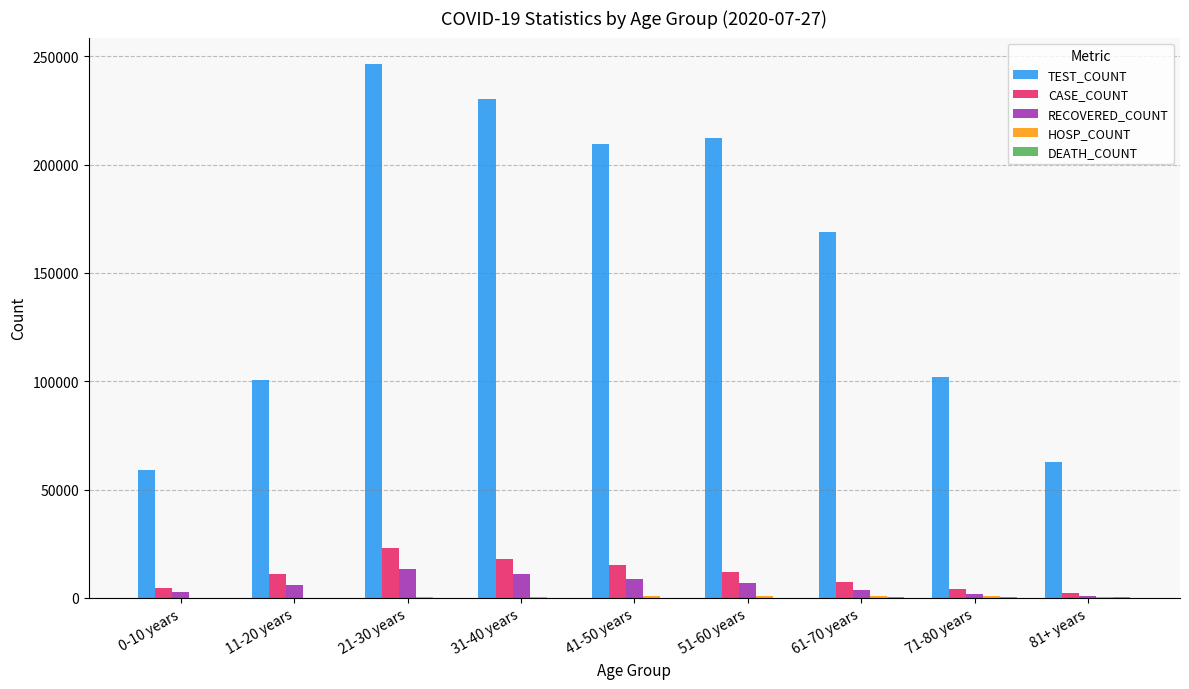

What is the sum of all CASE_COUNT values?

96315